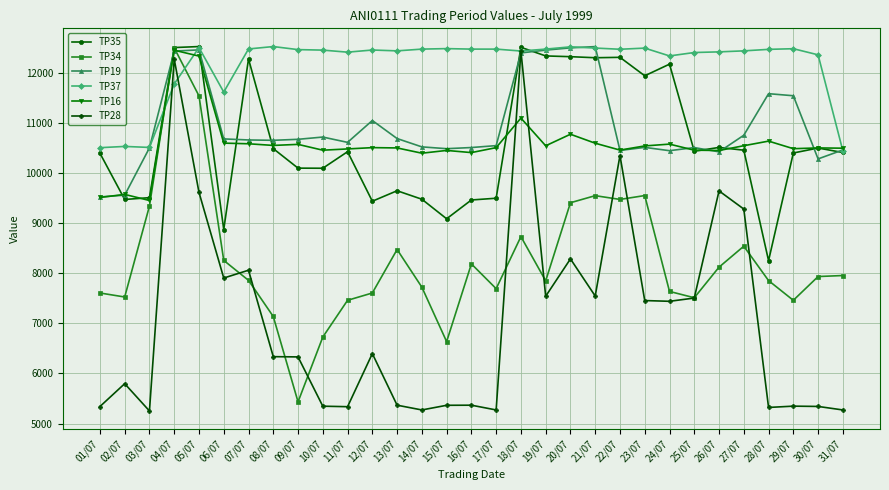

How many data points does each series have?

31